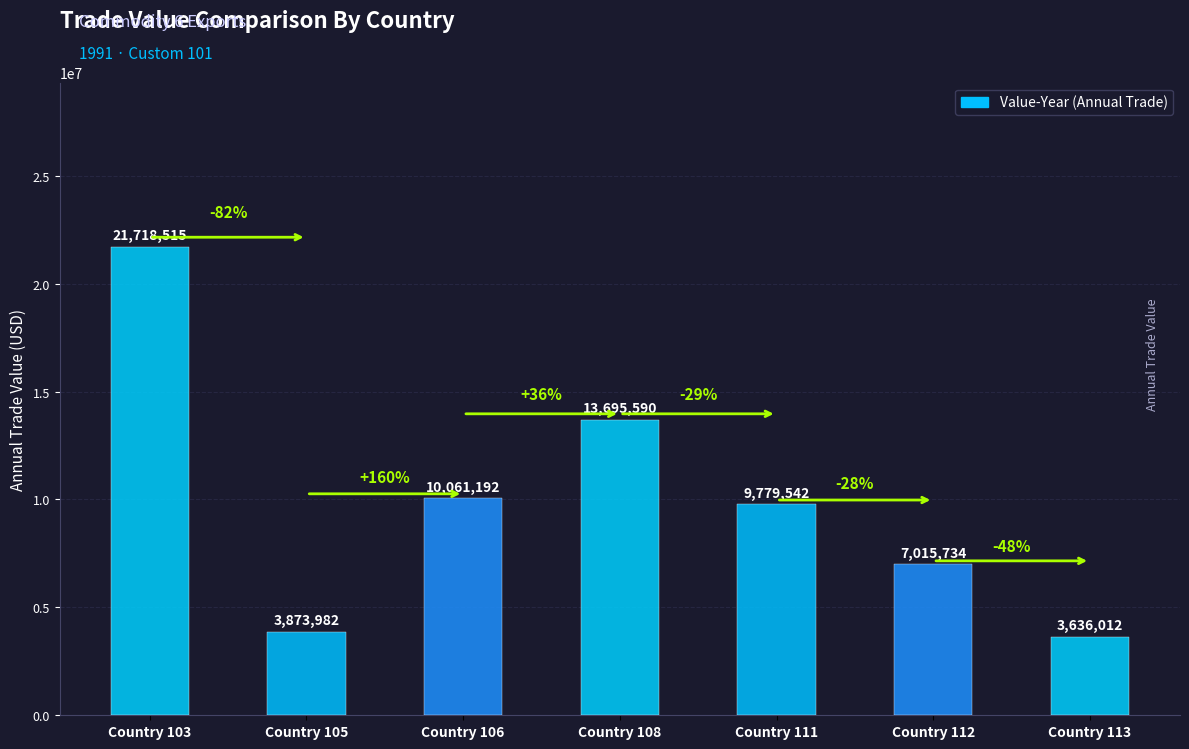

At which label is the value closest to 12677263?

Commodity 6 (Country 108)